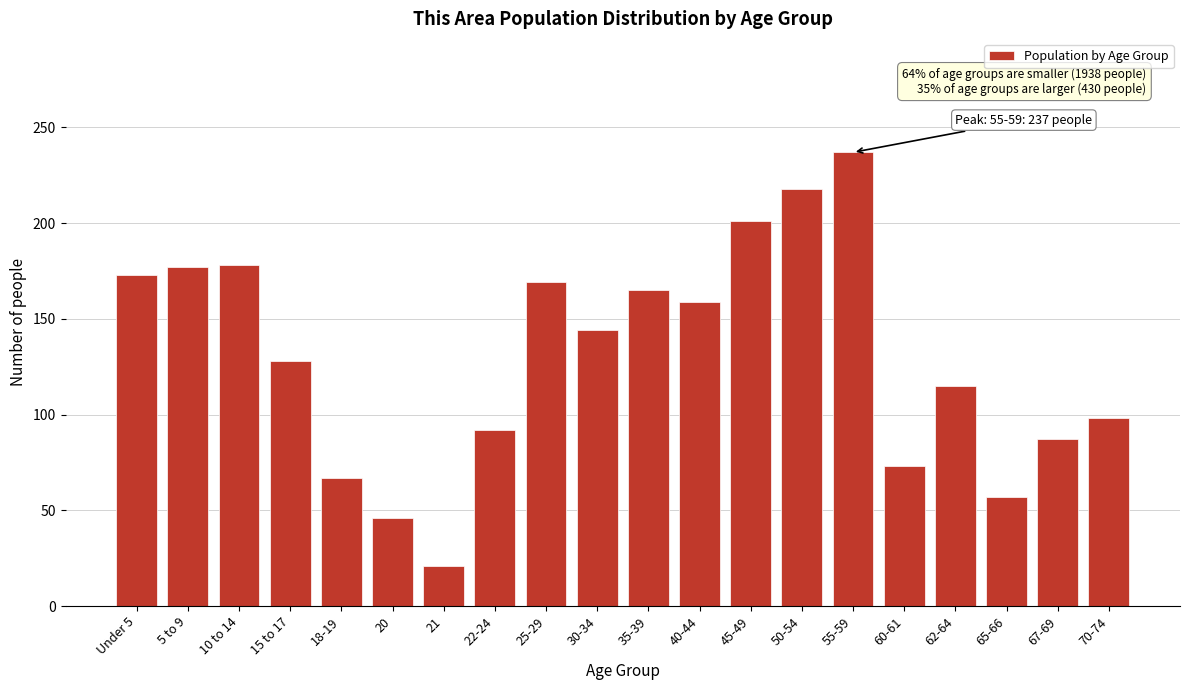

What is the value of the 3rd bar from the left?

178